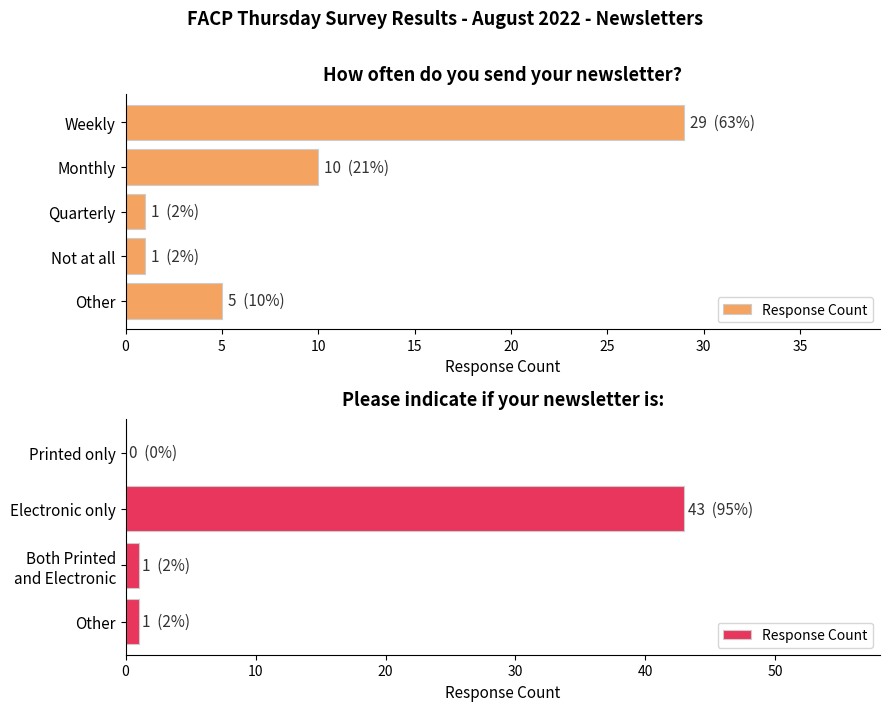

What is the greatest value displayed?

43